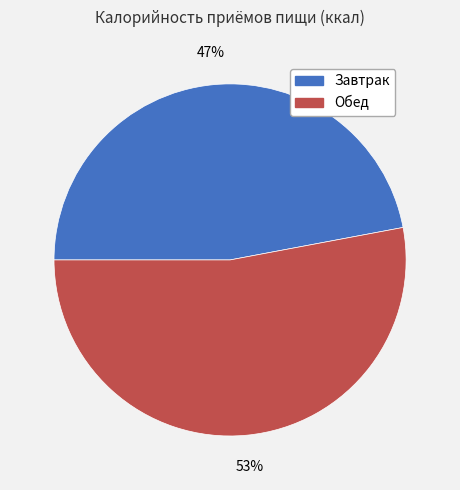

To the nearest percent, what is the combined percentage of Обед and Завтрак?

100%